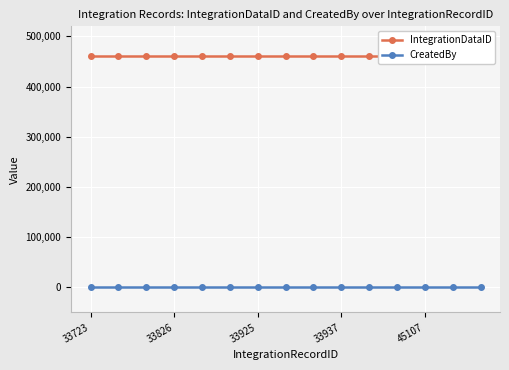

Reading left to right, list all the values displayed in this chart.

IntegrationDataID: 461761	461761	461761	461761	461761	461761	461761	461761	461761	461761	461761	461761	461761	461761	461761
CreatedBy: 0	0	0	0	0	0	0	0	0	0	0	0	0	0	0